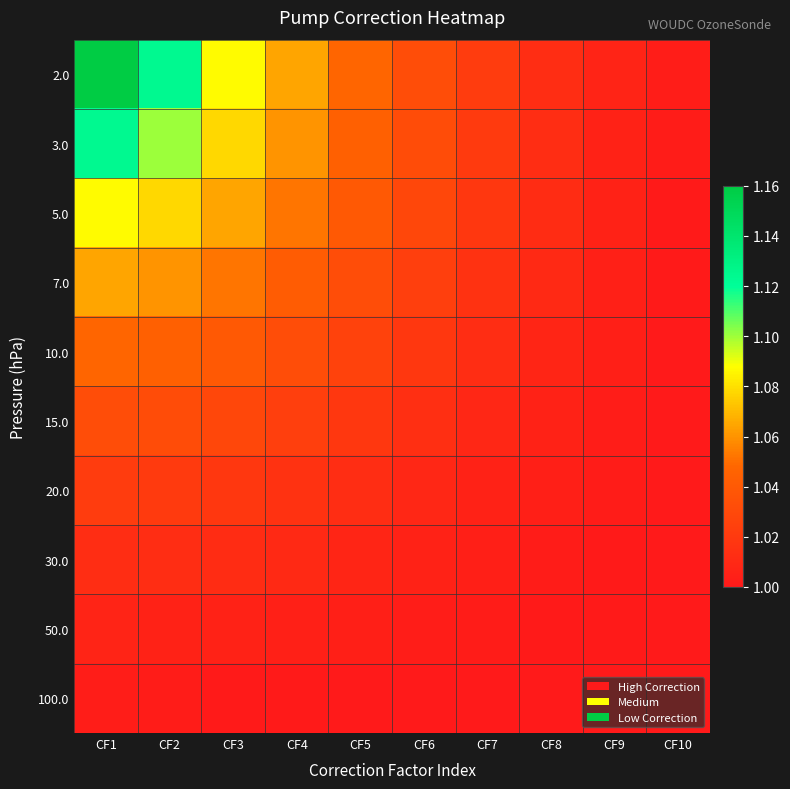

What is the total value across all series at CF1?

10.6